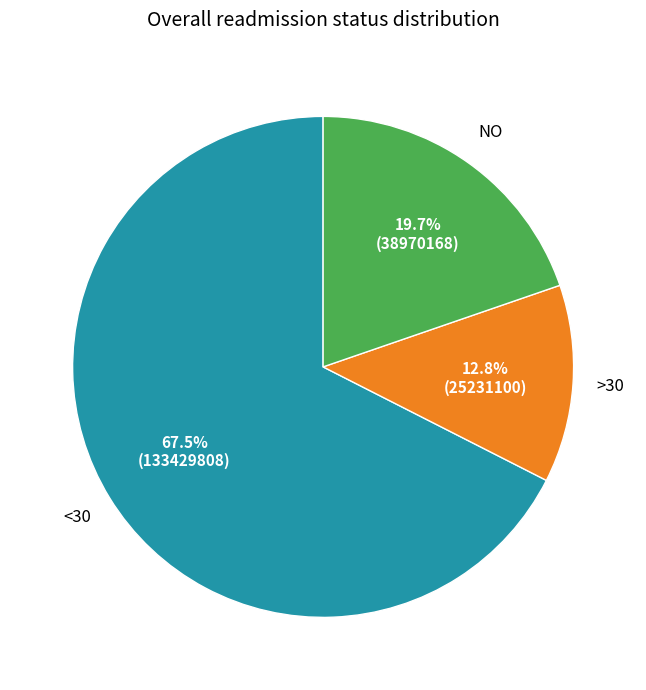

Does any single category account for the majority?

Yes